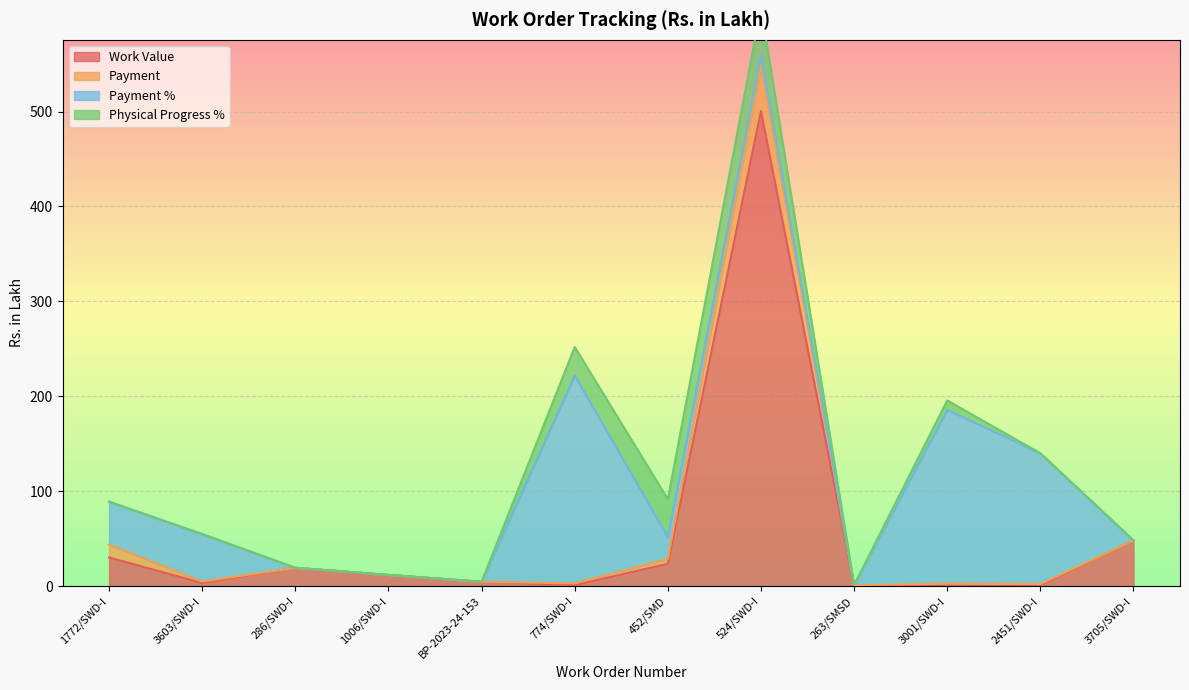

Where do Work Value and Payment % first cross each other?

3603/SWD-I and 286/SWD-I